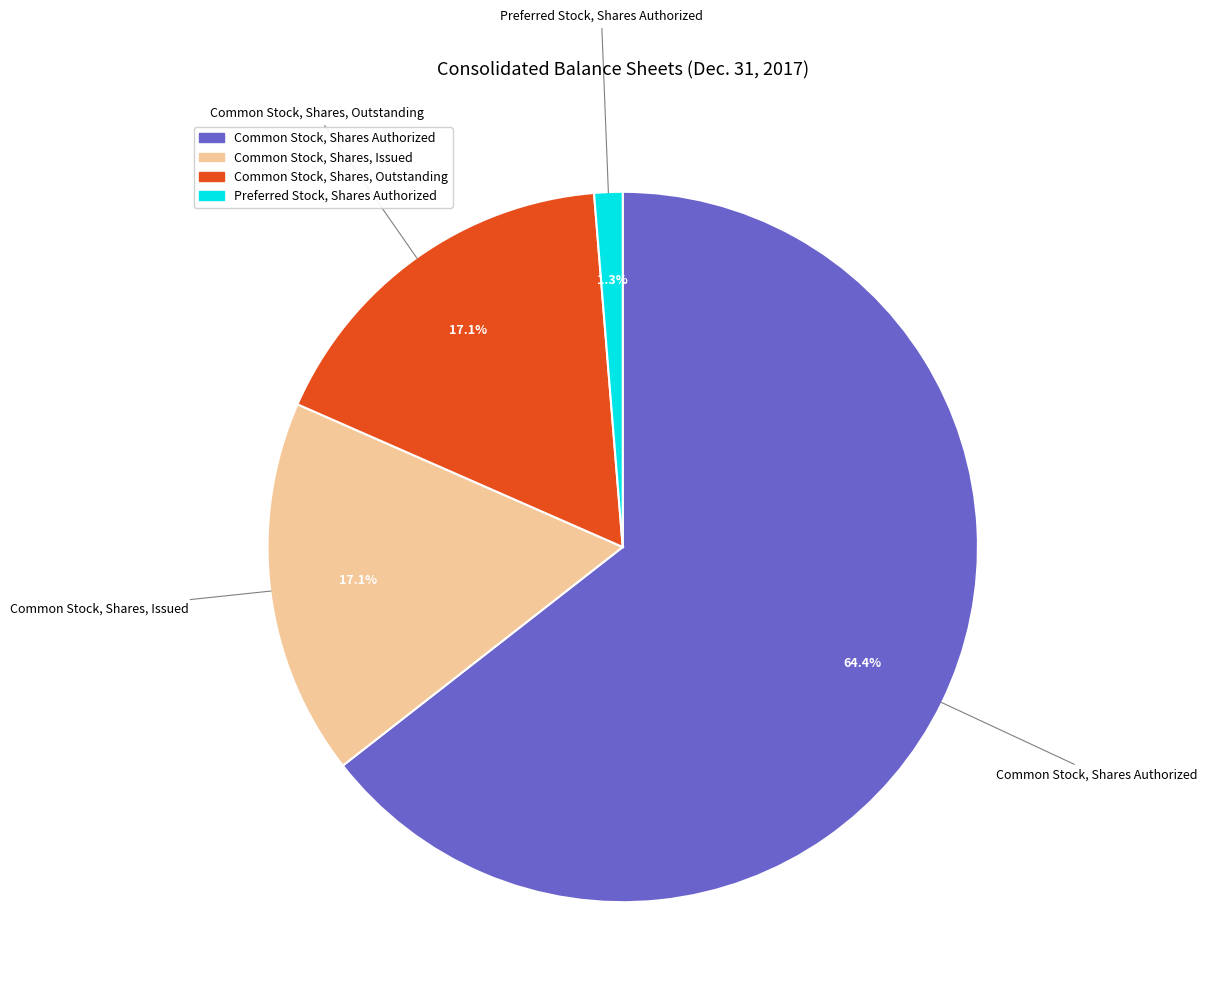

Is there a majority slice in this chart?

Yes